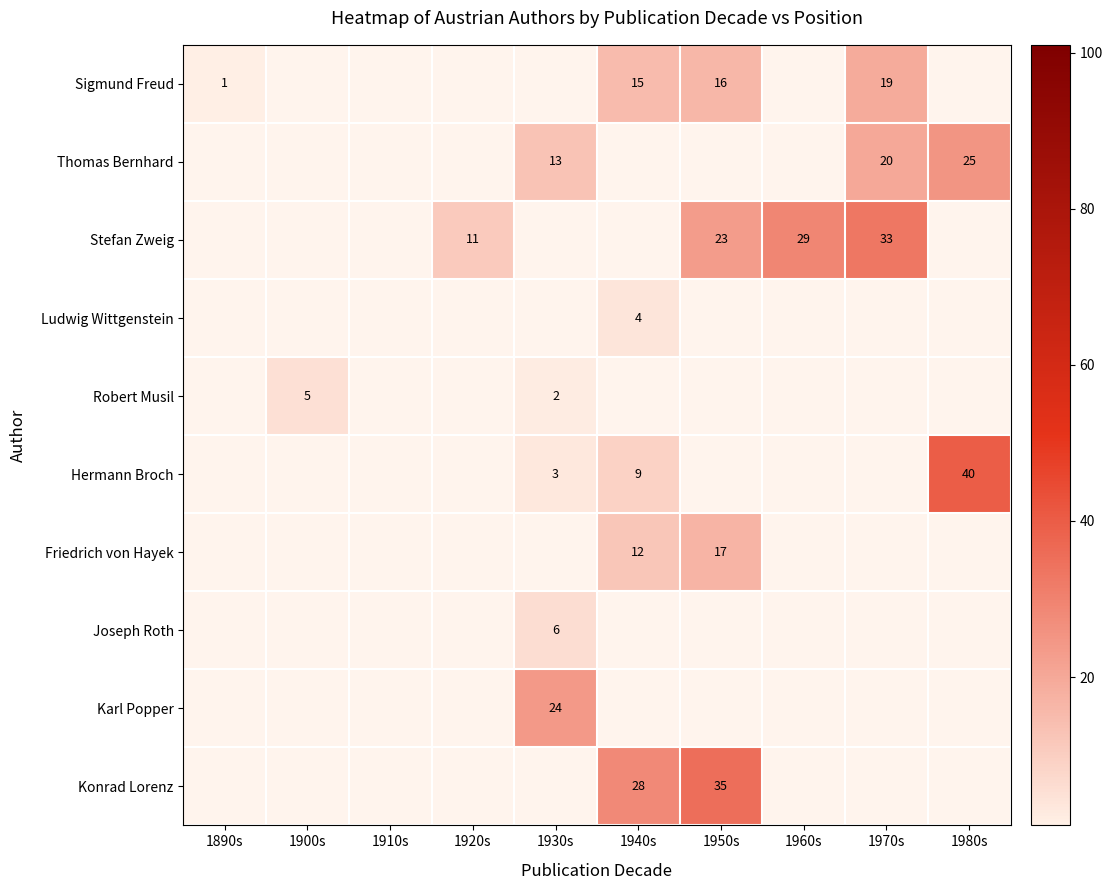

True or false: Thomas Bernhard has a value of 25 at 1980s.

True